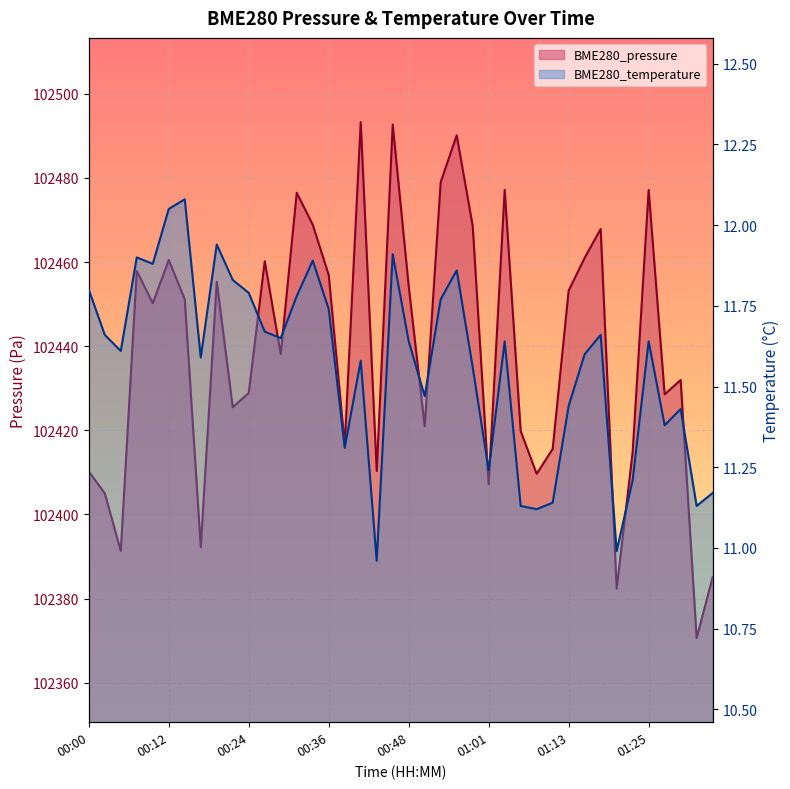

At how many categories does at least one series exceed 14857?

40